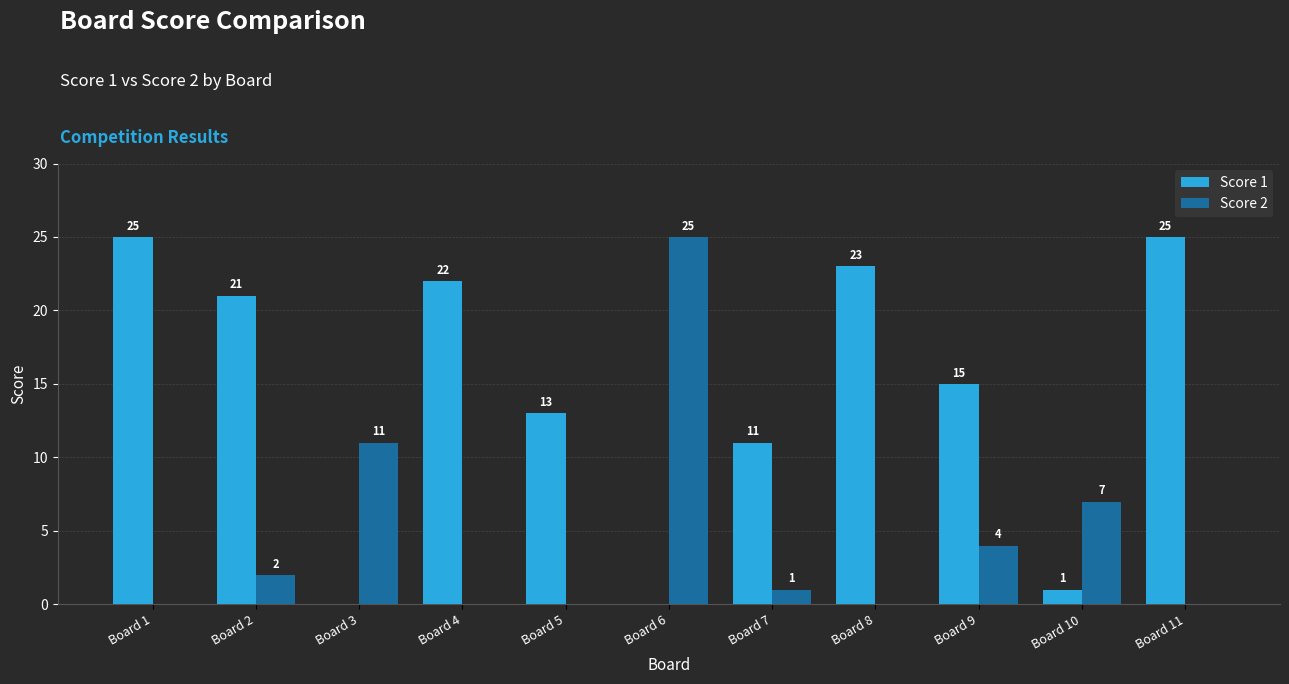

At which label does Score 2 reach its peak?

Board 6